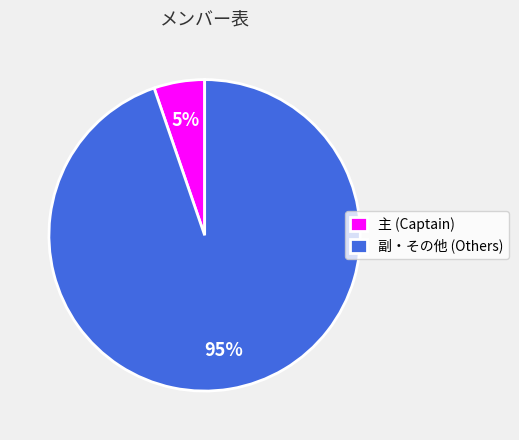

Is there any slice that represents more than half of the pie?

Yes